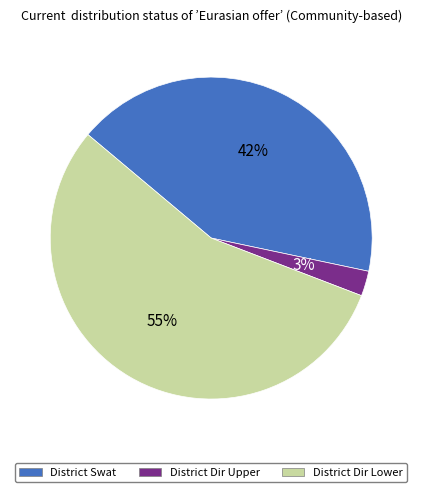

Is there a majority slice in this chart?

Yes